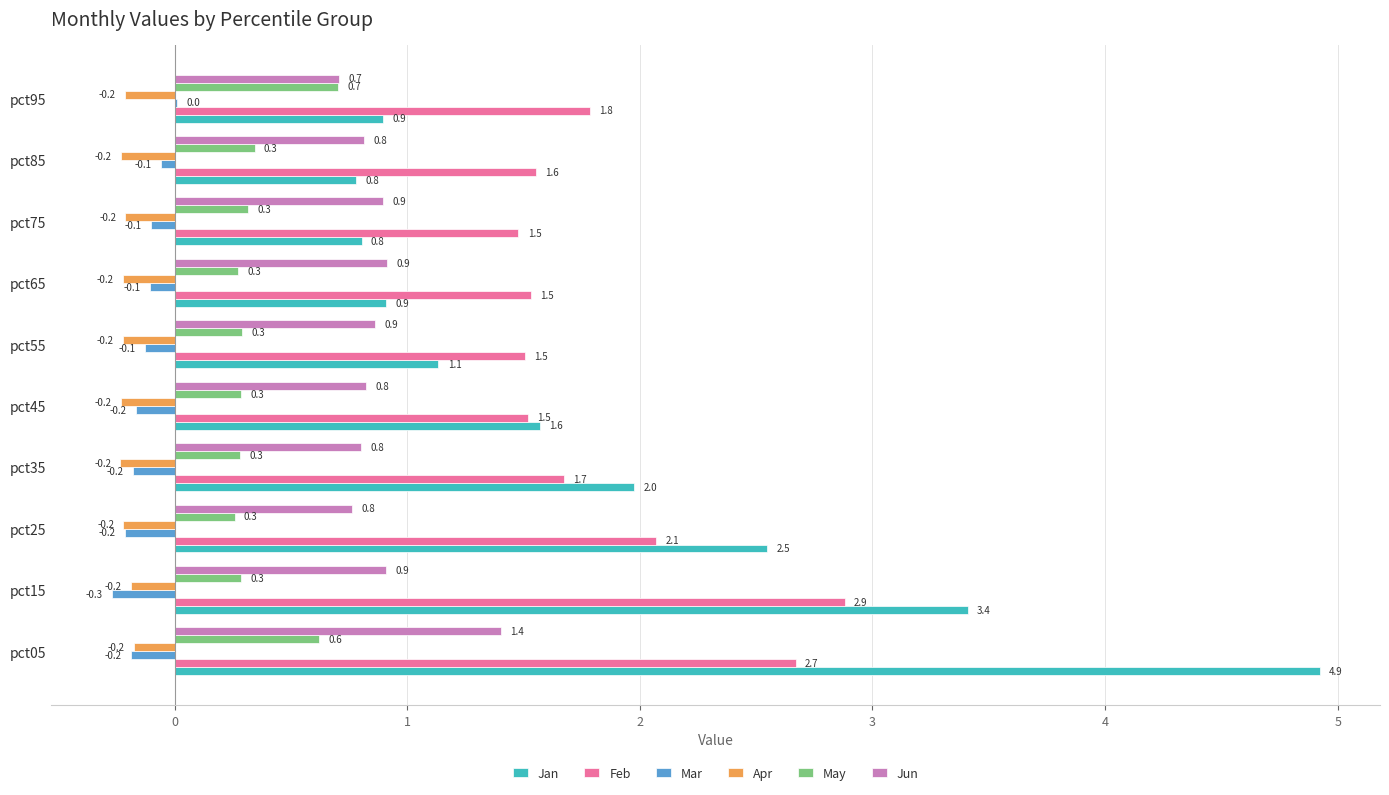

Is the value of Jun at pct65 greater than the value of Jan at pct25?

No